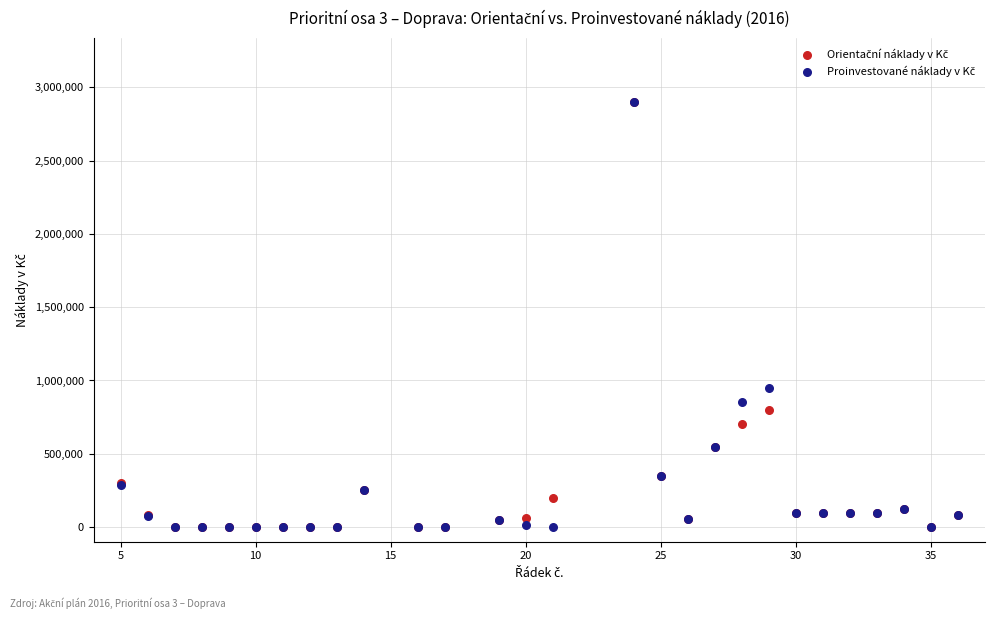

Across all series, what Y value is closest to 1450000?

950000.0